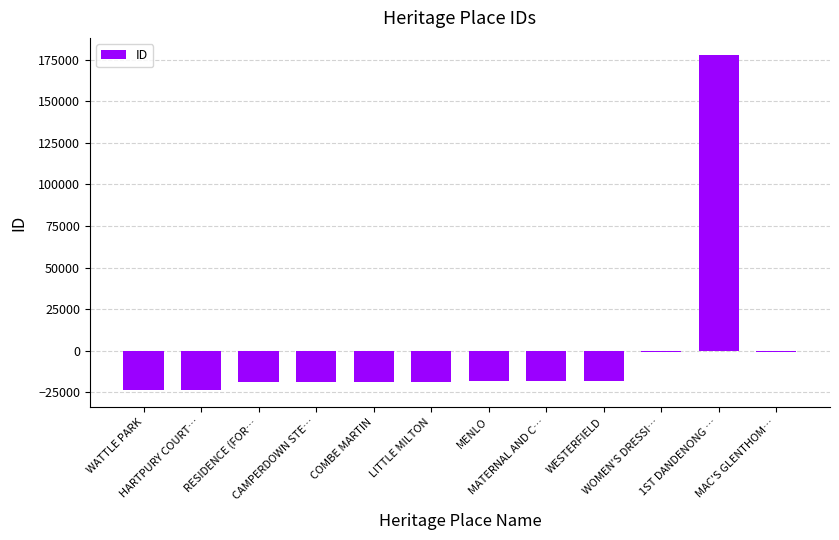

What is the maximum value shown in the chart?

177935.3